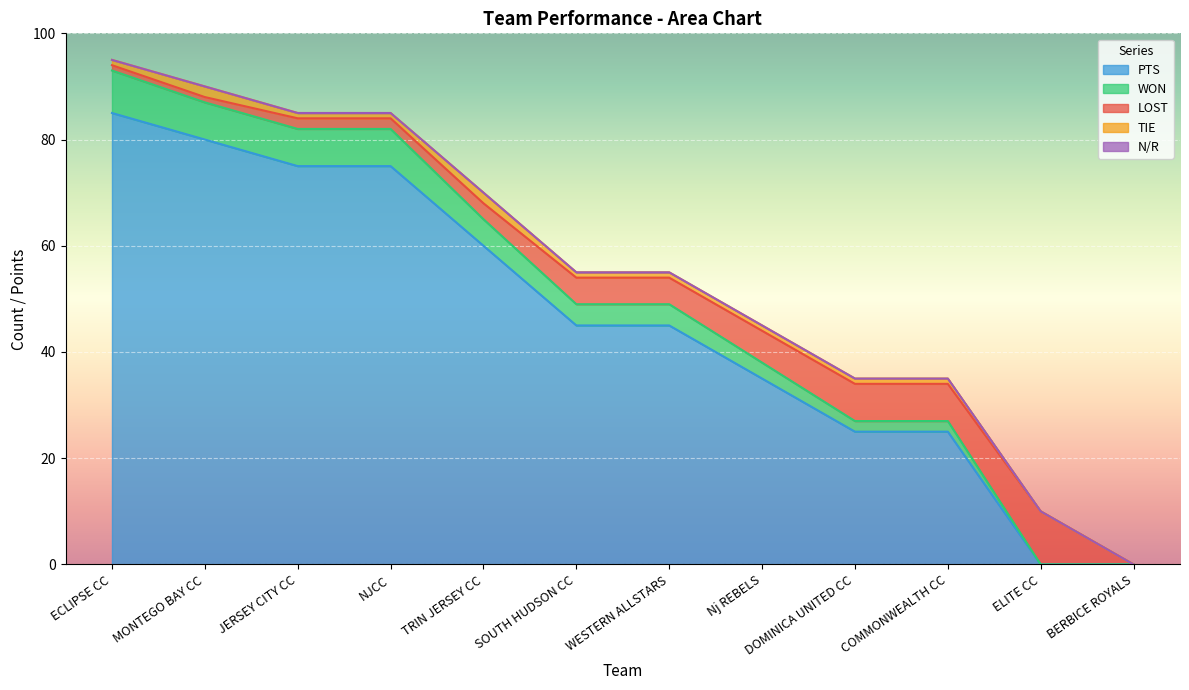

Does the chart display data point markers on the line(s)?

No